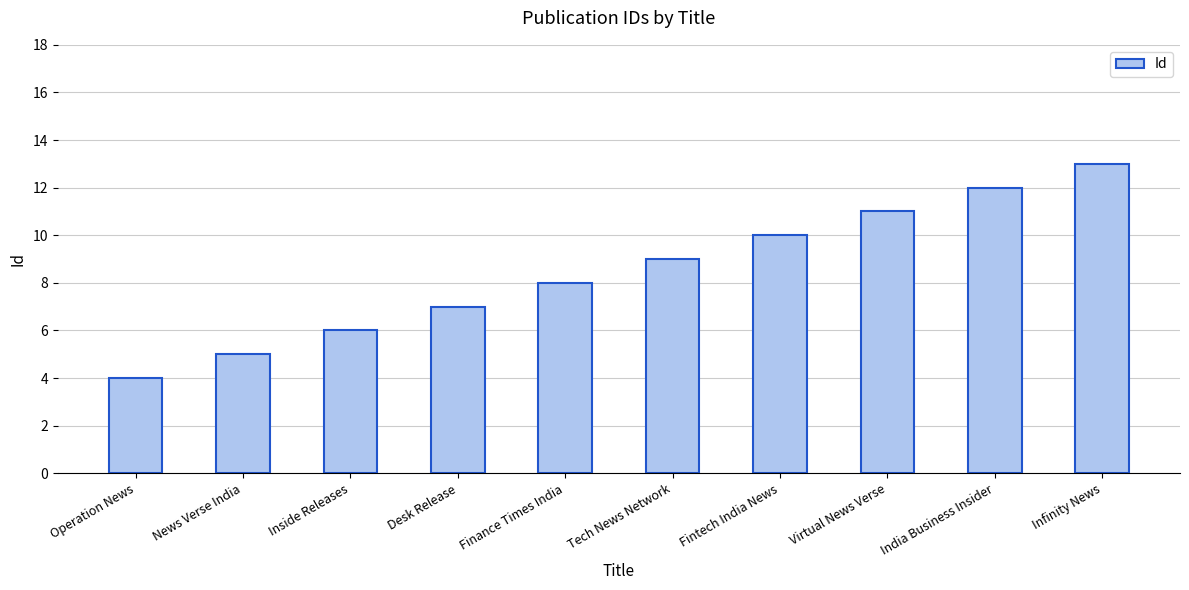

What is the smallest value displayed?

4